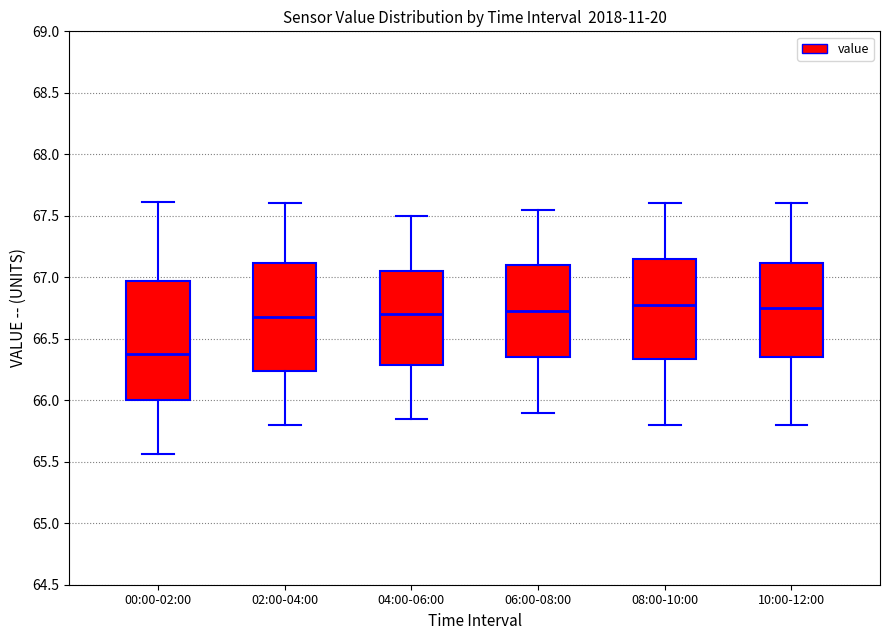

Reading left to right, transcribe this box plot: for each box, give where its median line is, the range the box spans, and where its two whiskers end, as read against the y-axis. The values are not printed on the chart, so give them approximately, as read against the axis.

00:00-02:00: median 66.40, box 66.00 to 66.95, whiskers 65.55 to 67.60
02:00-04:00: median 66.70, box 66.25 to 67.10, whiskers 65.80 to 67.60
04:00-06:00: median 66.70, box 66.30 to 67.05, whiskers 65.85 to 67.50
06:00-08:00: median 66.75, box 66.35 to 67.10, whiskers 65.90 to 67.55
08:00-10:00: median 66.80, box 66.35 to 67.15, whiskers 65.80 to 67.60
10:00-12:00: median 66.75, box 66.35 to 67.10, whiskers 65.80 to 67.60